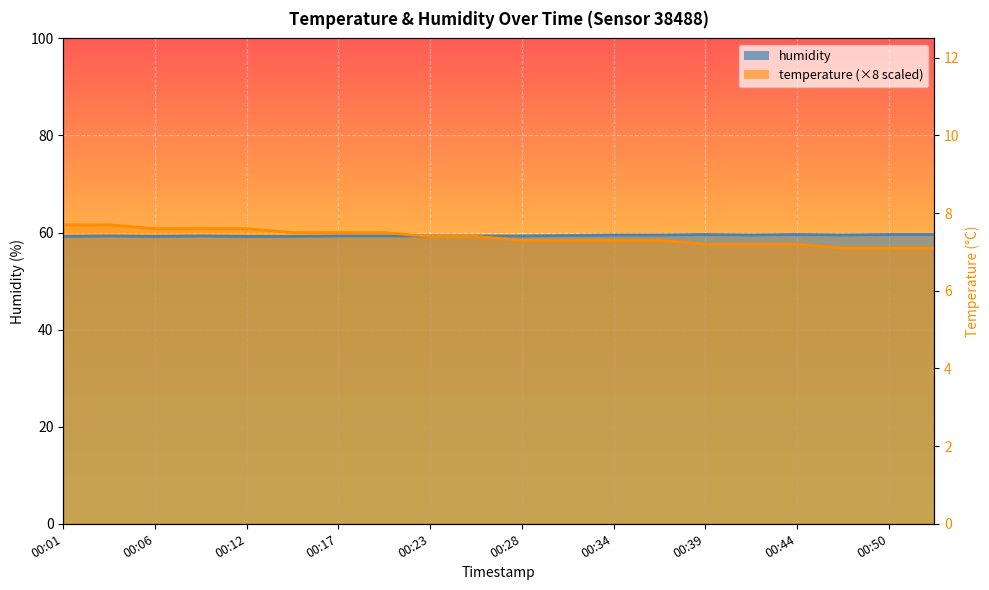

Rank the series by their average value, from highest to lowest.

humidity, temperature